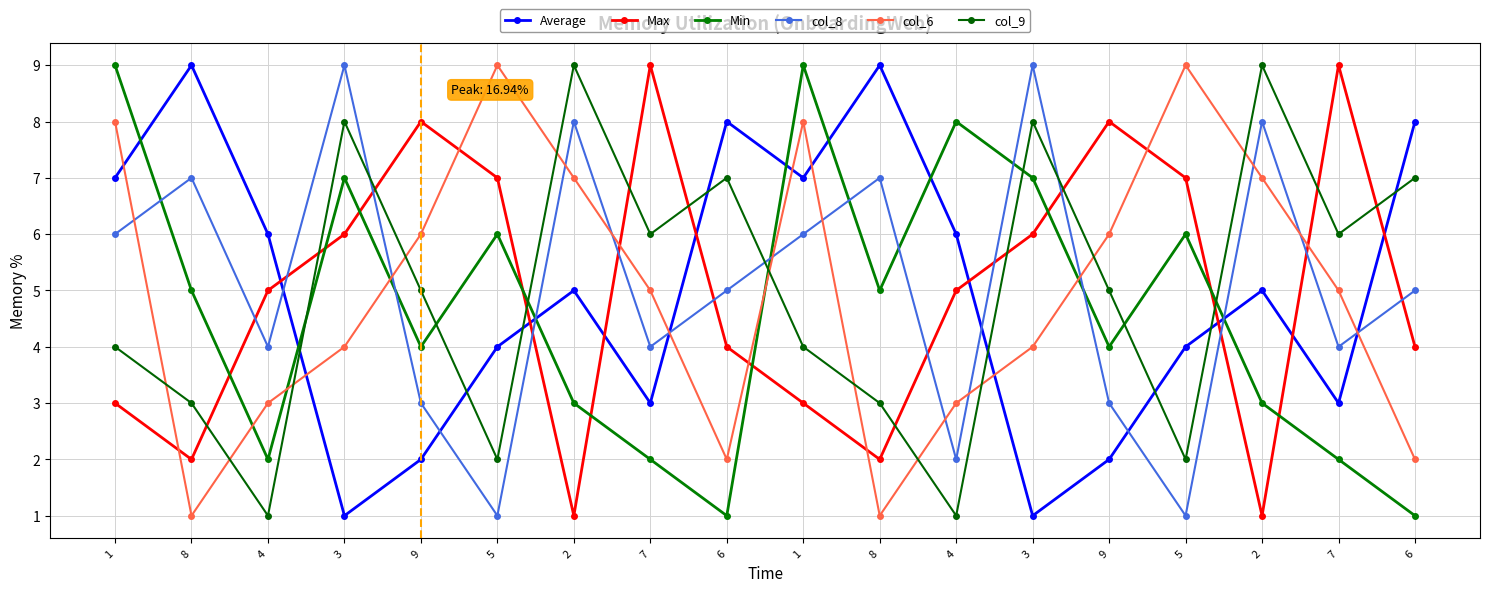

At which category does col_6 reach its first local valley?

8